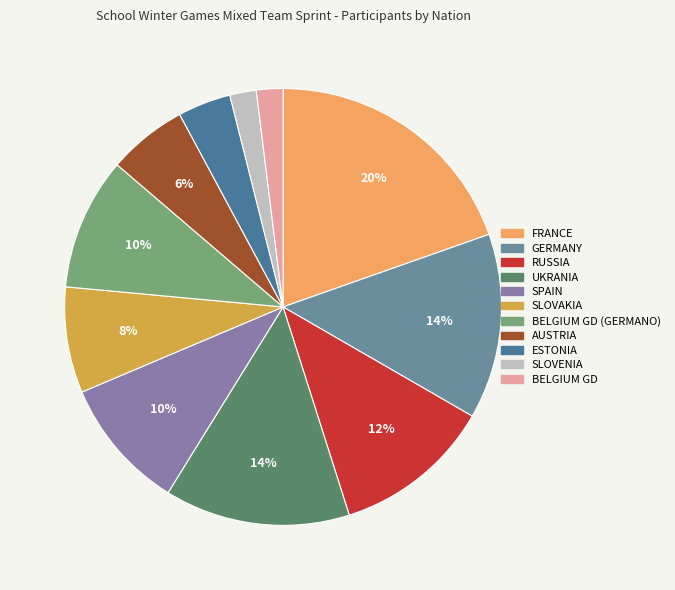

What percentage is NOT represented by BELGIUM GD?

98.0%